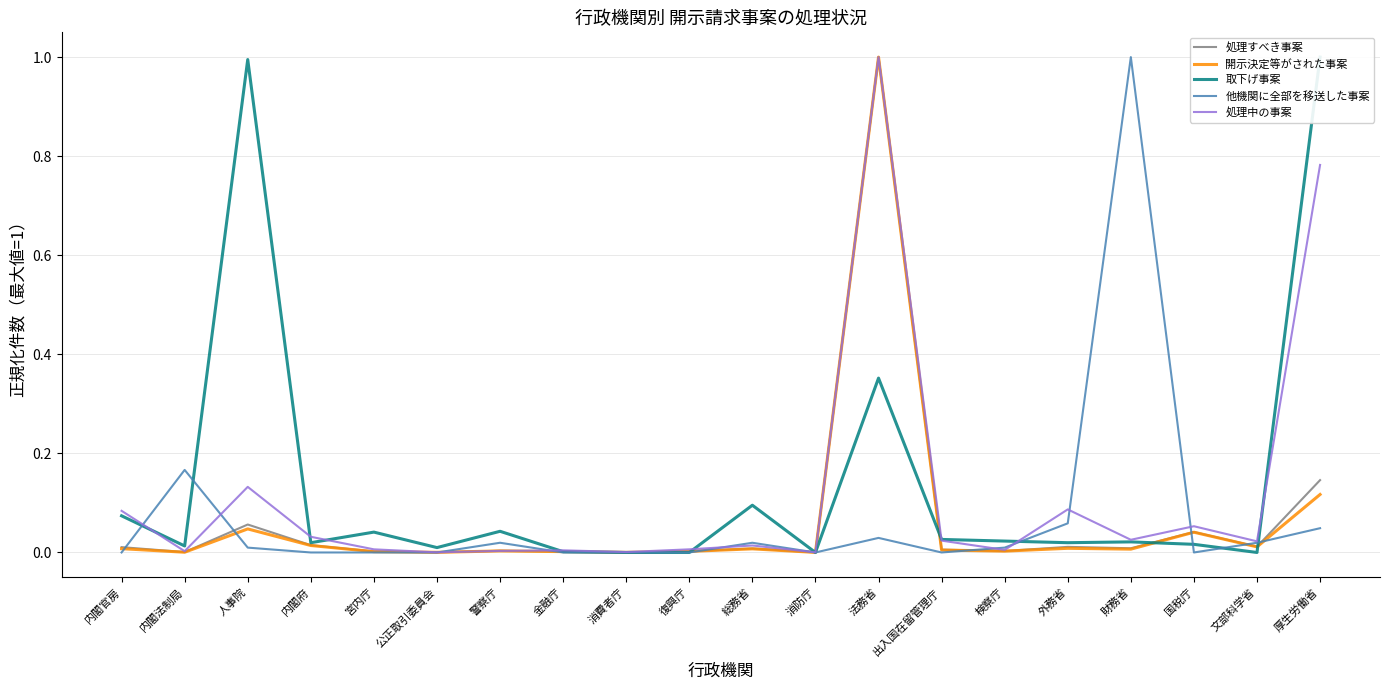

The 処理中の事案 series shows 0.0 at 文部科学省. True or false?

True